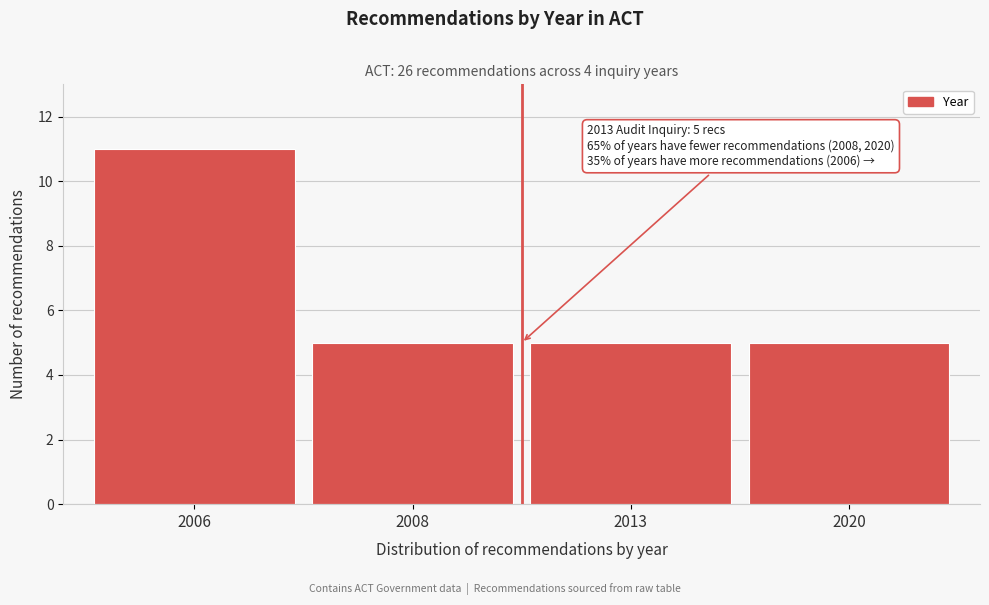

Reading right to left, transcribe all the data shown in this chart.

5	5	5	11